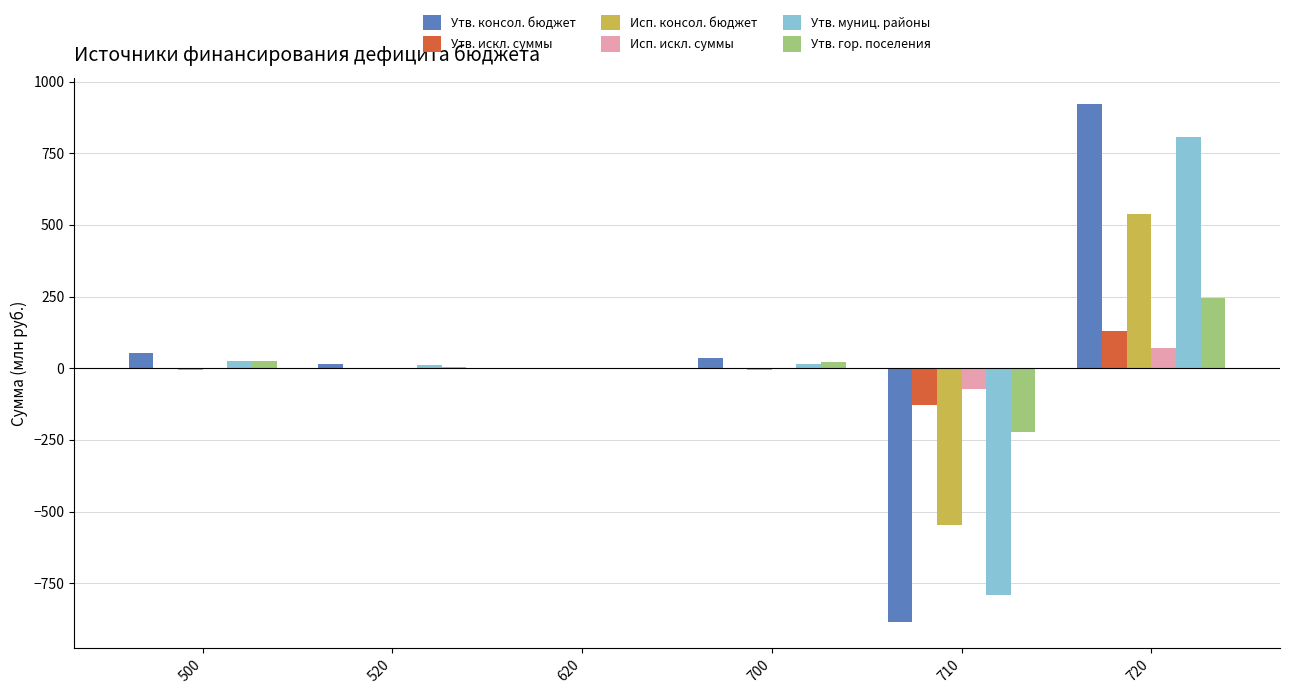

What is the maximum value for Утв. муниц. районы?

807.4